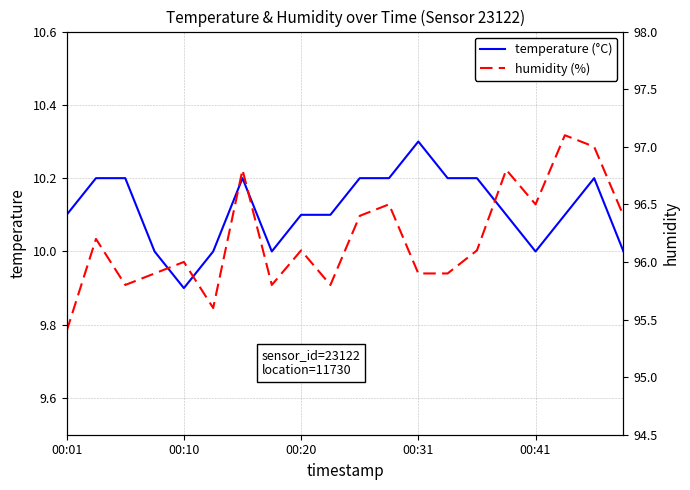

At which label does temperature (°C) reach its minimum?

00:10